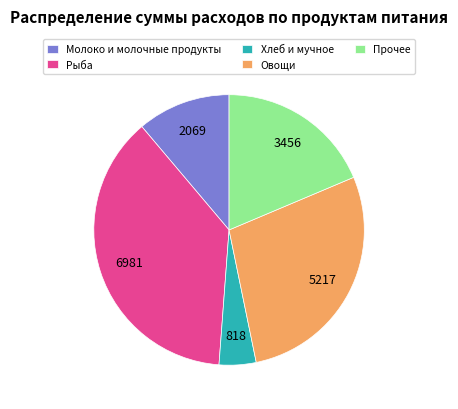

What is the largest slice in the pie chart?

Рыба